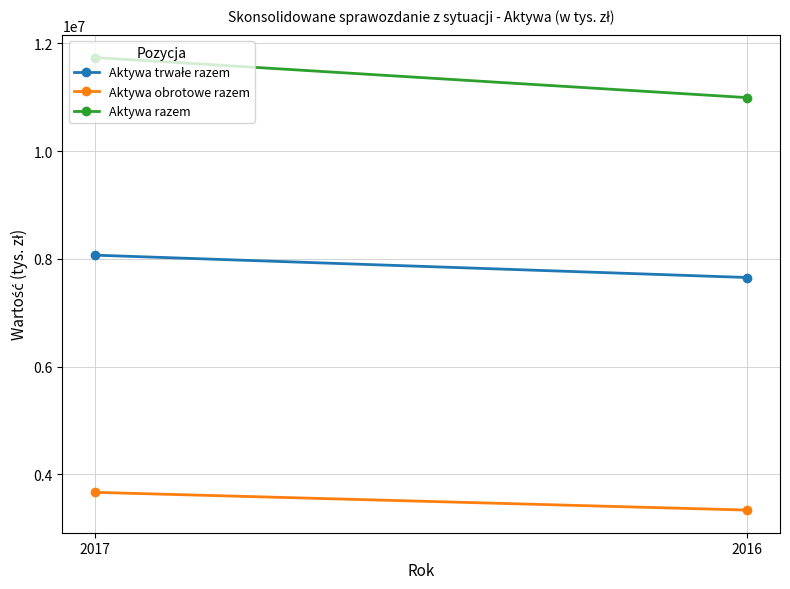

Rank the series by their maximum value, from highest to lowest.

Aktywa razem, Aktywa trwałe razem, Aktywa obrotowe razem